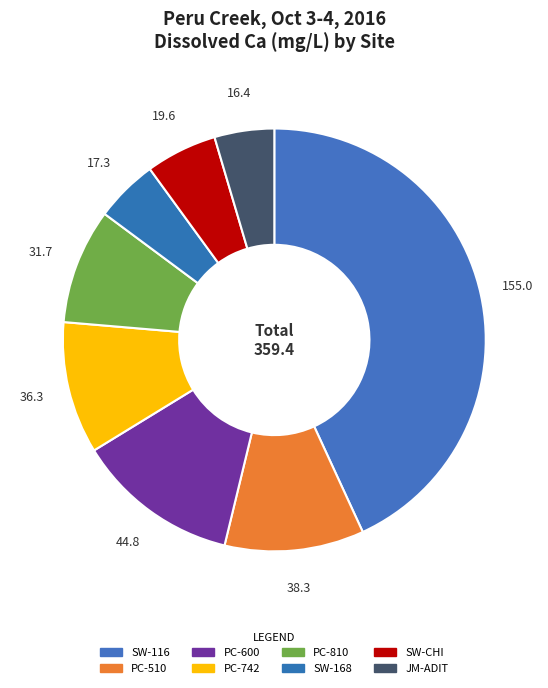

Is there a majority slice in this chart?

No